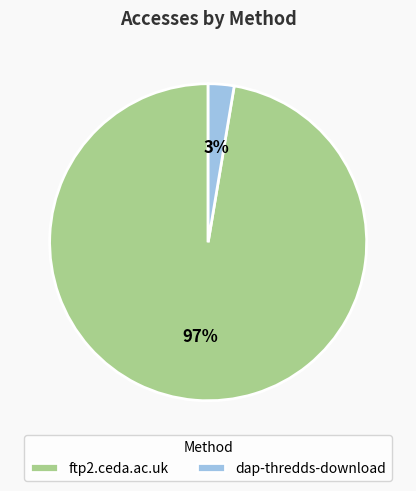

What is the largest slice in the pie chart?

ftp2.ceda.ac.uk